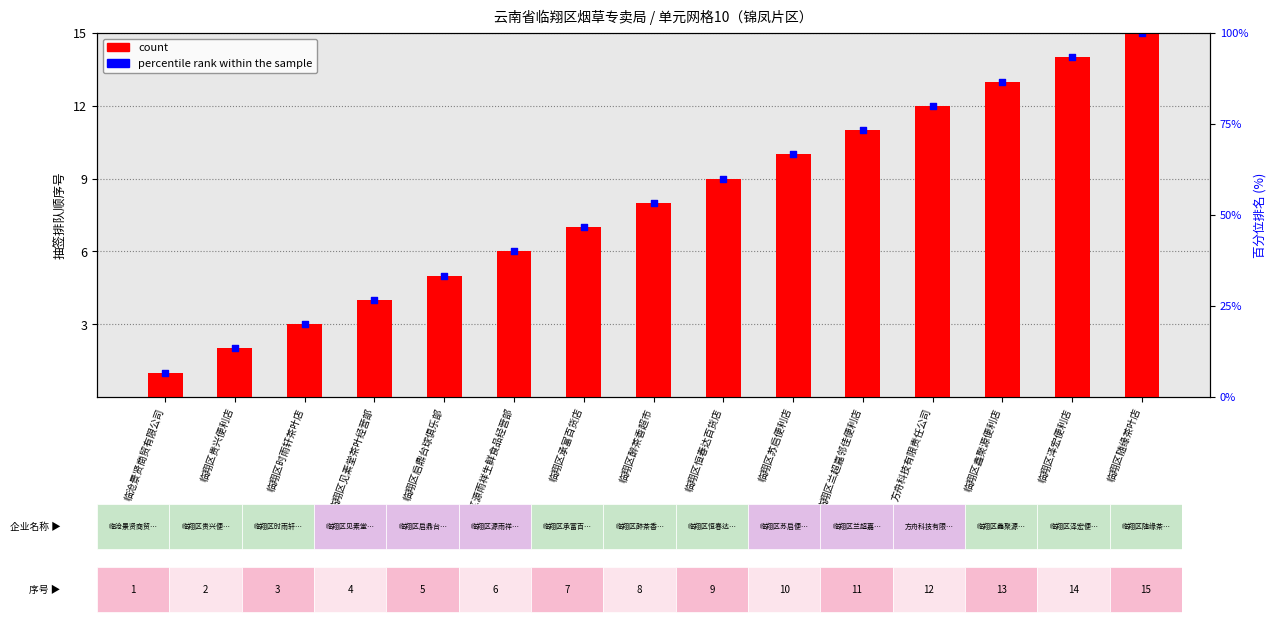

Which series reaches the maximum Y coordinate?

count